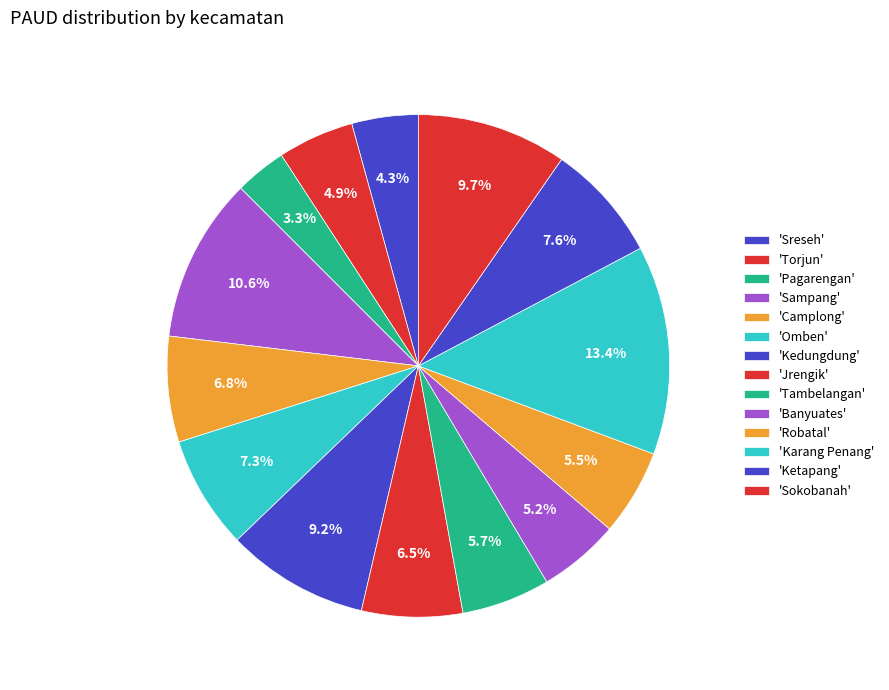

Count the number of slices in the pie.

14